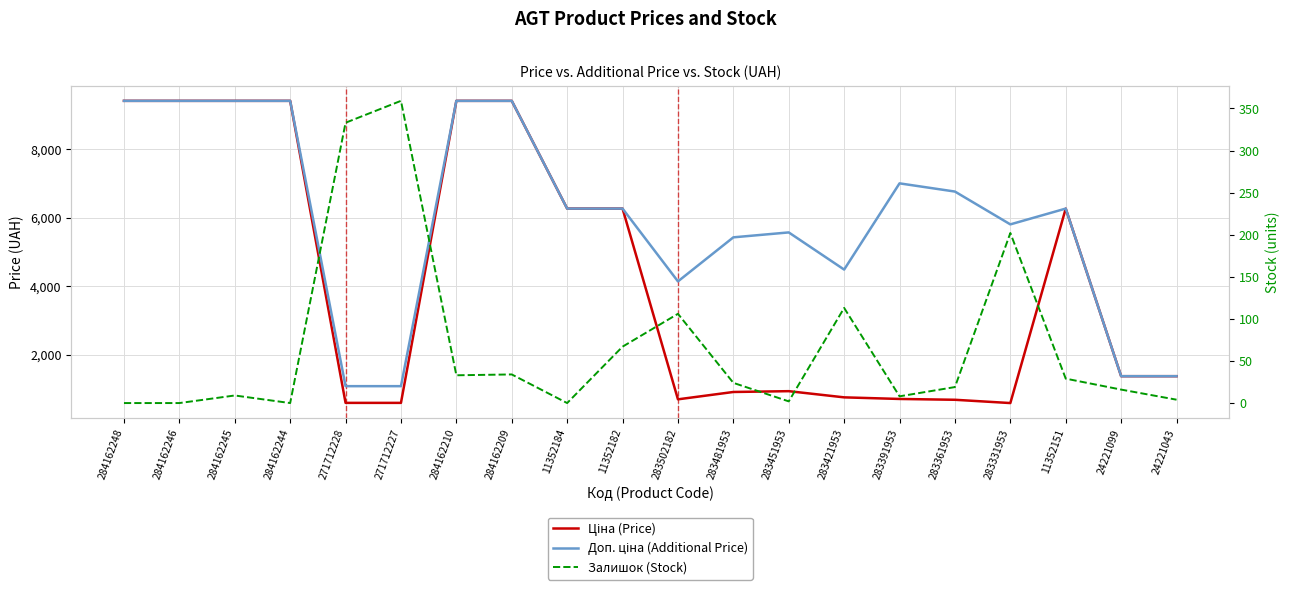

True or false: Залишок has a value of 0.0 at 11352184.

True